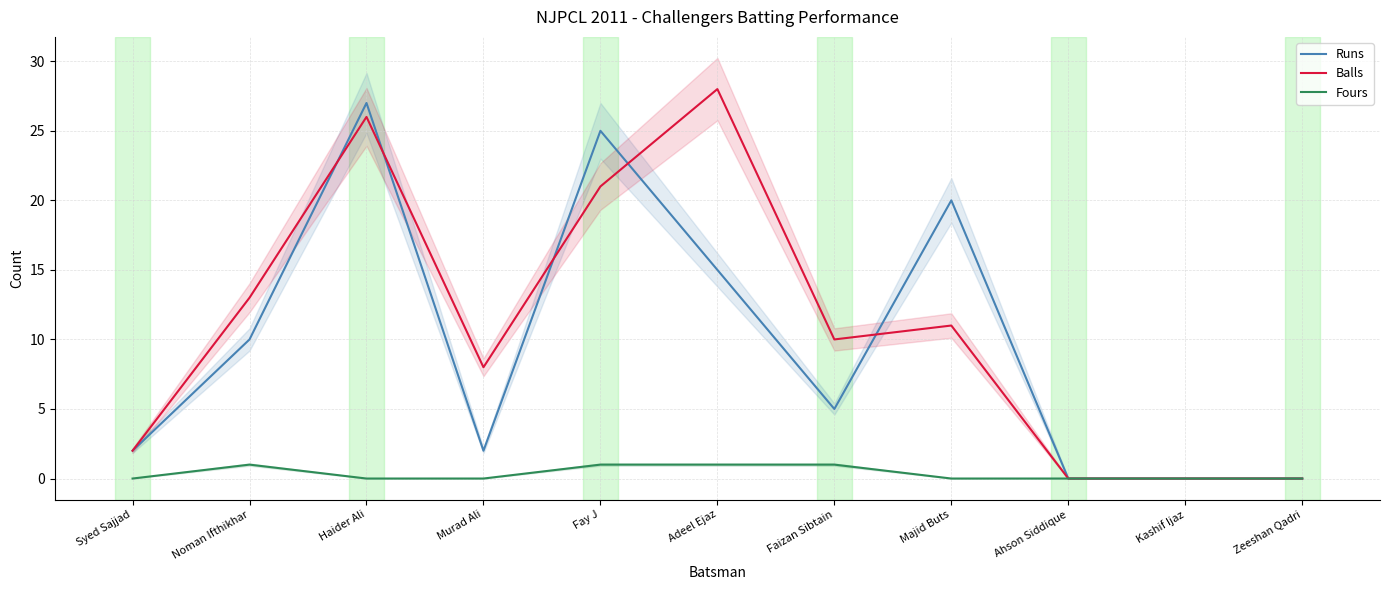

How many times do Runs and Balls cross each other?

5